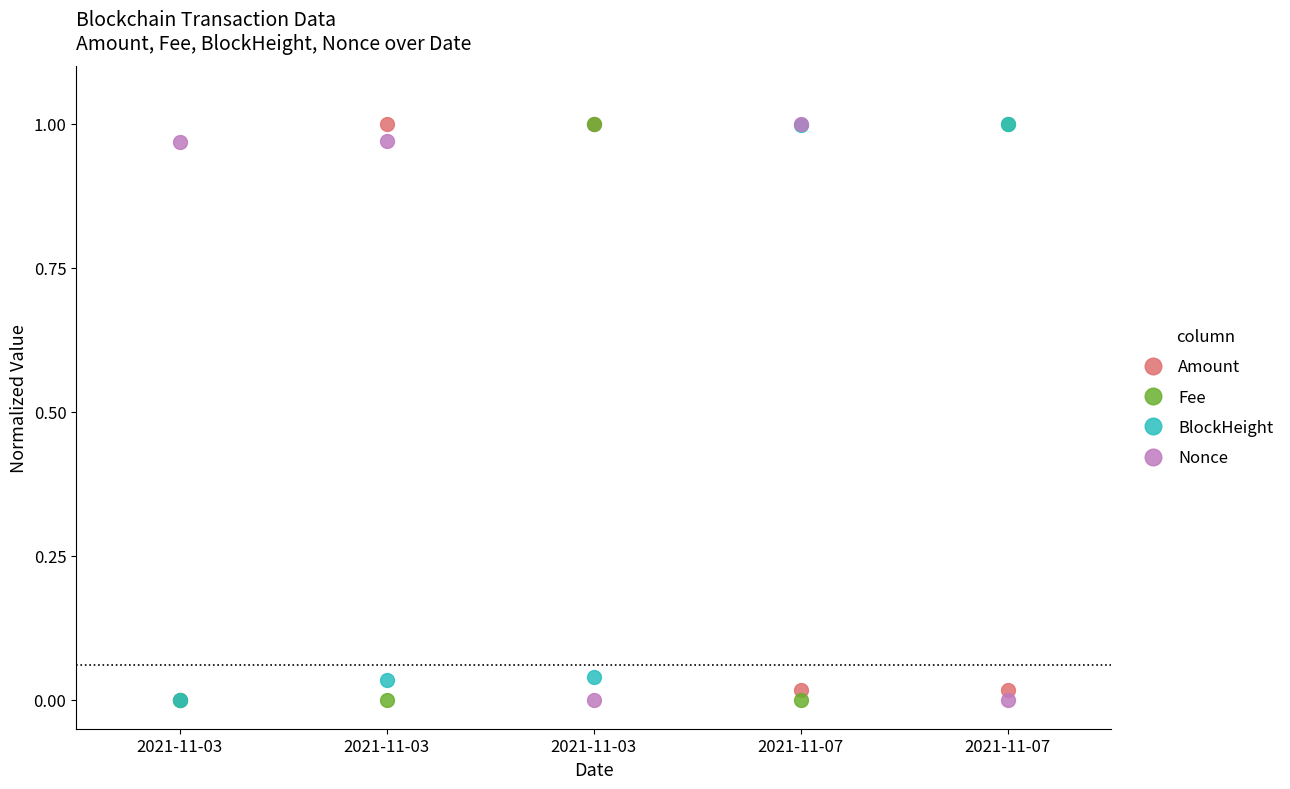

List the series in order of their peak value, highest first.

Amount, Fee, BlockHeight, Nonce